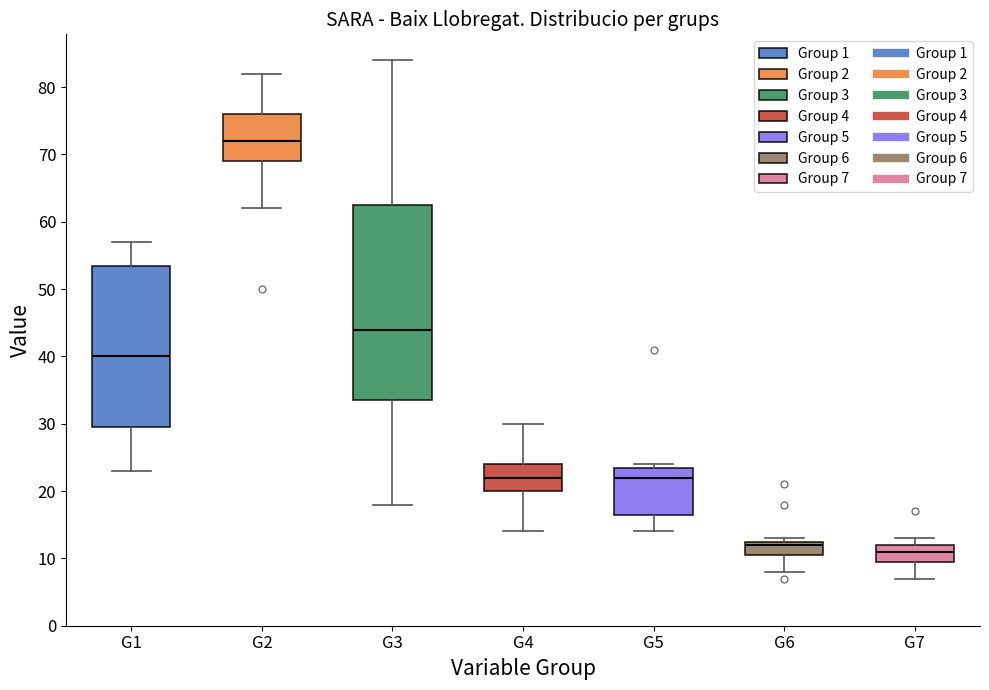

Which box's median line is the highest?

G2